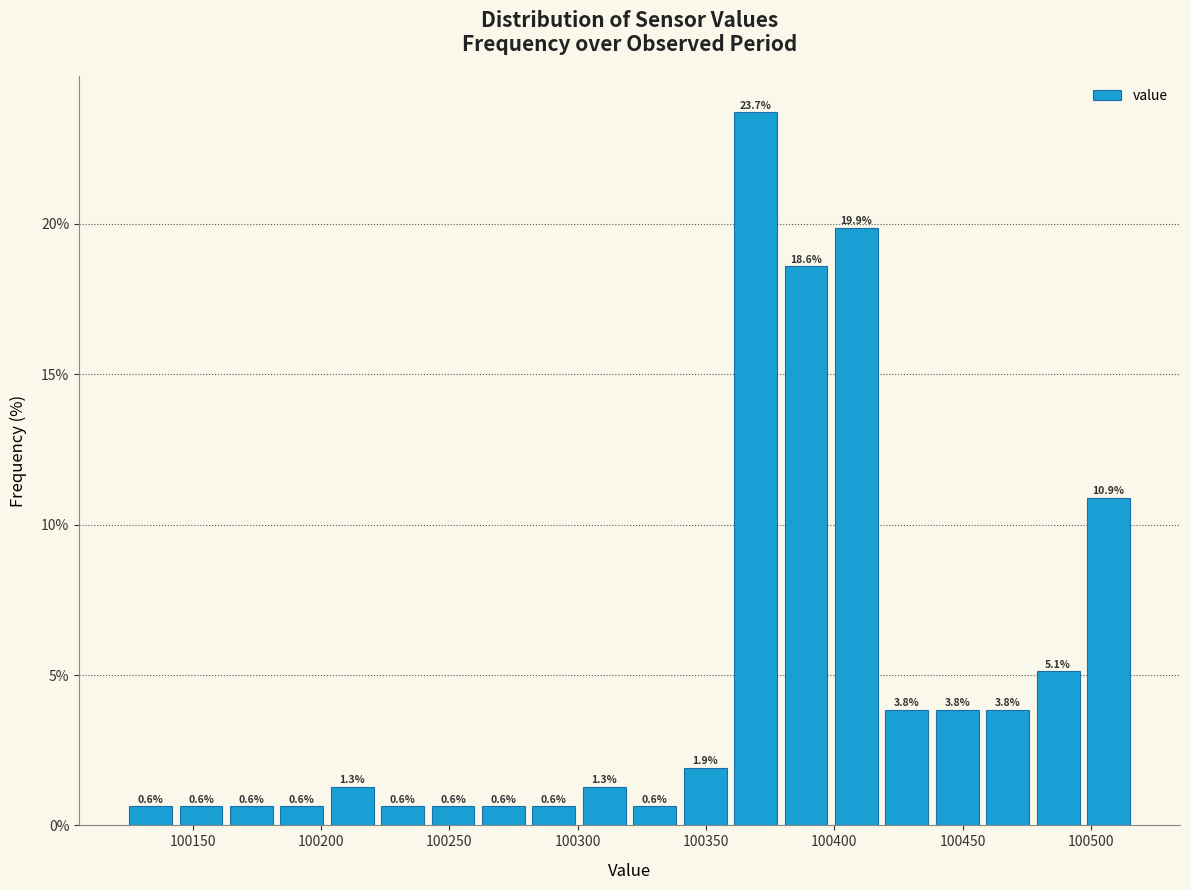

Around what value on the x-axis is the tallest bar? Give the approximate position of its centre, as read against the axis.

100370